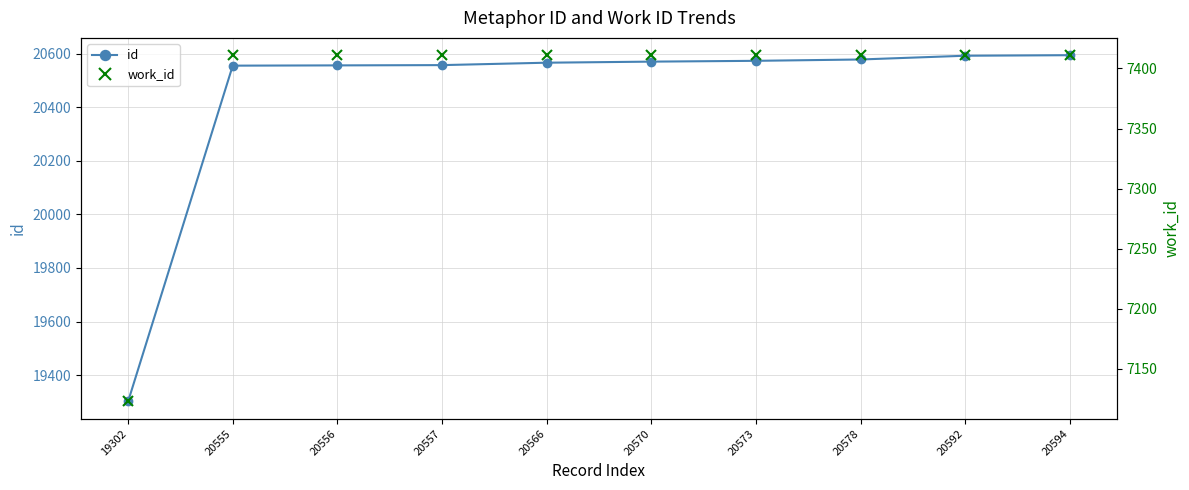

Reading left to right, list all the values displayed in this chart.

id: 19302=19302	20555=20555	20556=20556	20557=20557	20566=20566	20570=20570	20573=20573	20578=20578	20592=20592	20594=20594
work_id: 19302=7123	20555=7411	20556=7411	20557=7411	20566=7411	20570=7411	20573=7411	20578=7411	20592=7411	20594=7411